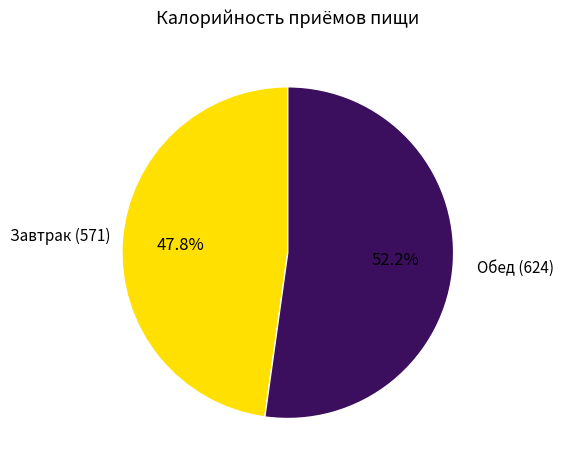

How many slices are in this pie chart?

2